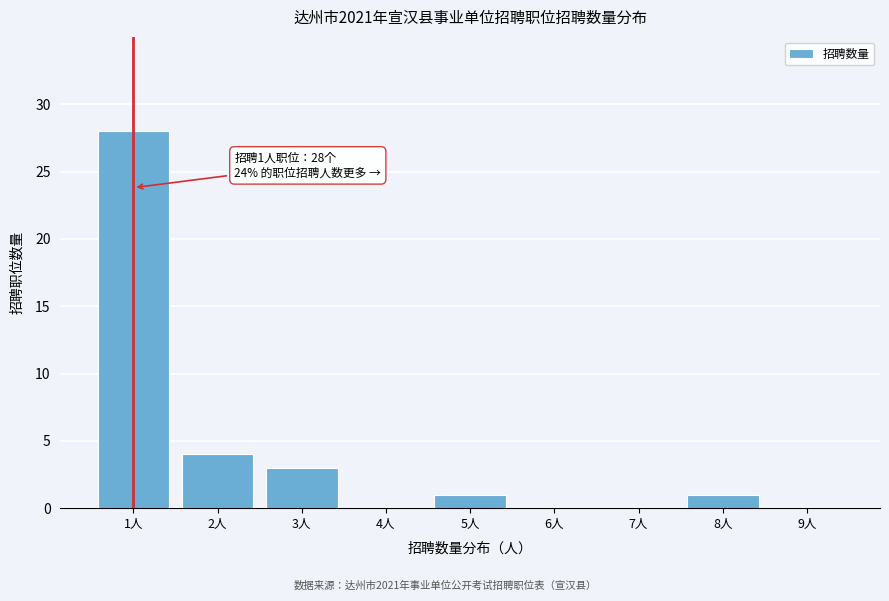

Reading right to left, what are all the values shown in this chart?

9人=0	8人=1	7人=0	6人=0	5人=1	4人=0	3人=3	2人=4	1人=28